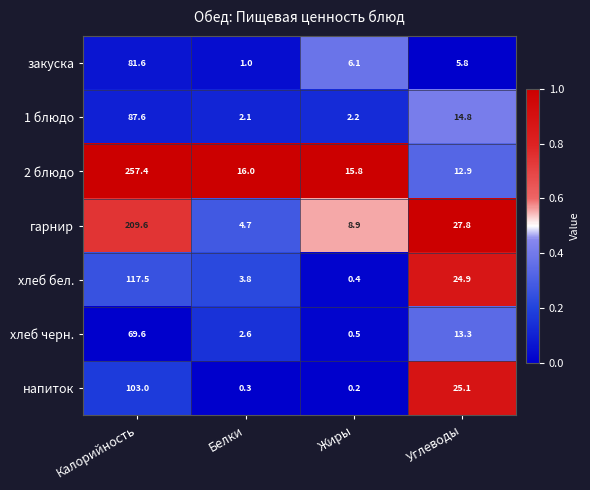

Reading left to right, list all the values displayed in this chart.

закуска: 81.6	1.0	6.1	5.8
1 блюдо: 87.6	2.1	2.2	14.8
2 блюдо: 257.4	16.0	15.8	12.9
гарнир: 209.6	4.7	8.9	27.8
хлеб бел.: 117.5	3.8	0.4	24.9
хлеб черн.: 69.6	2.6	0.5	13.3
напиток: 103.0	0.3	0.2	25.1